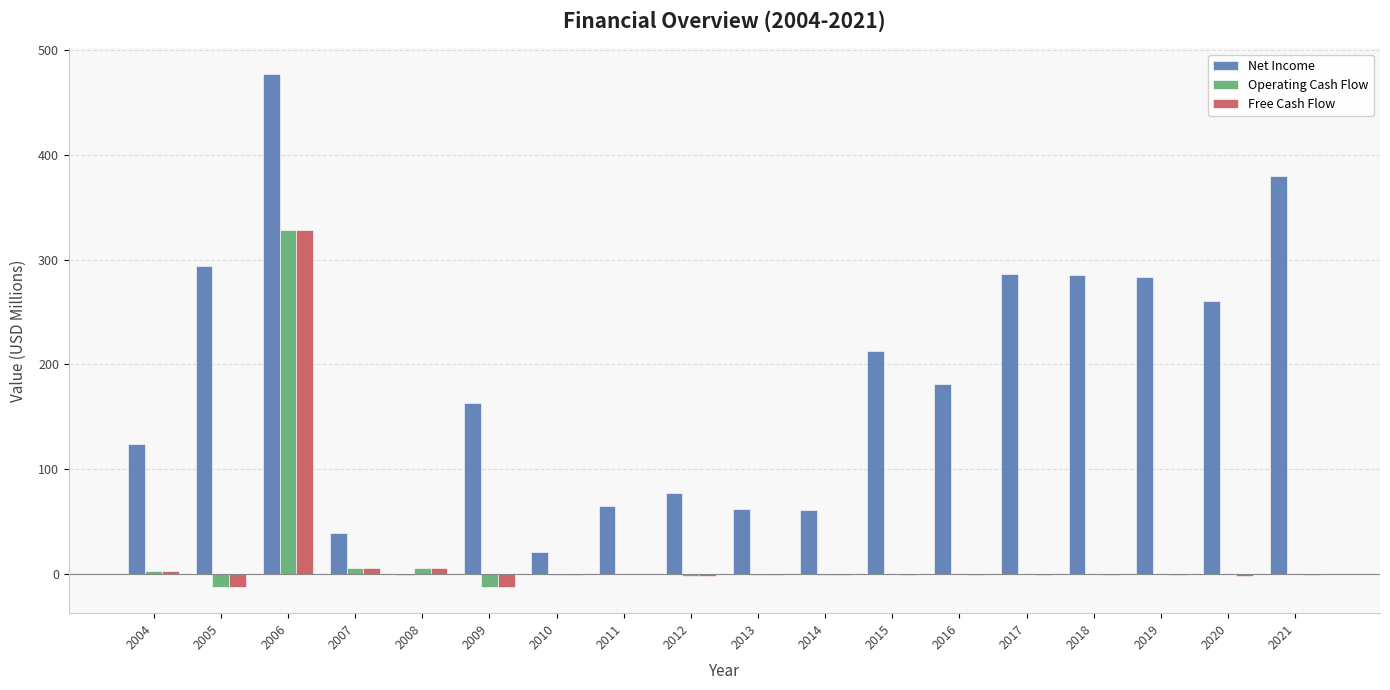

How many data points does each series have?

18